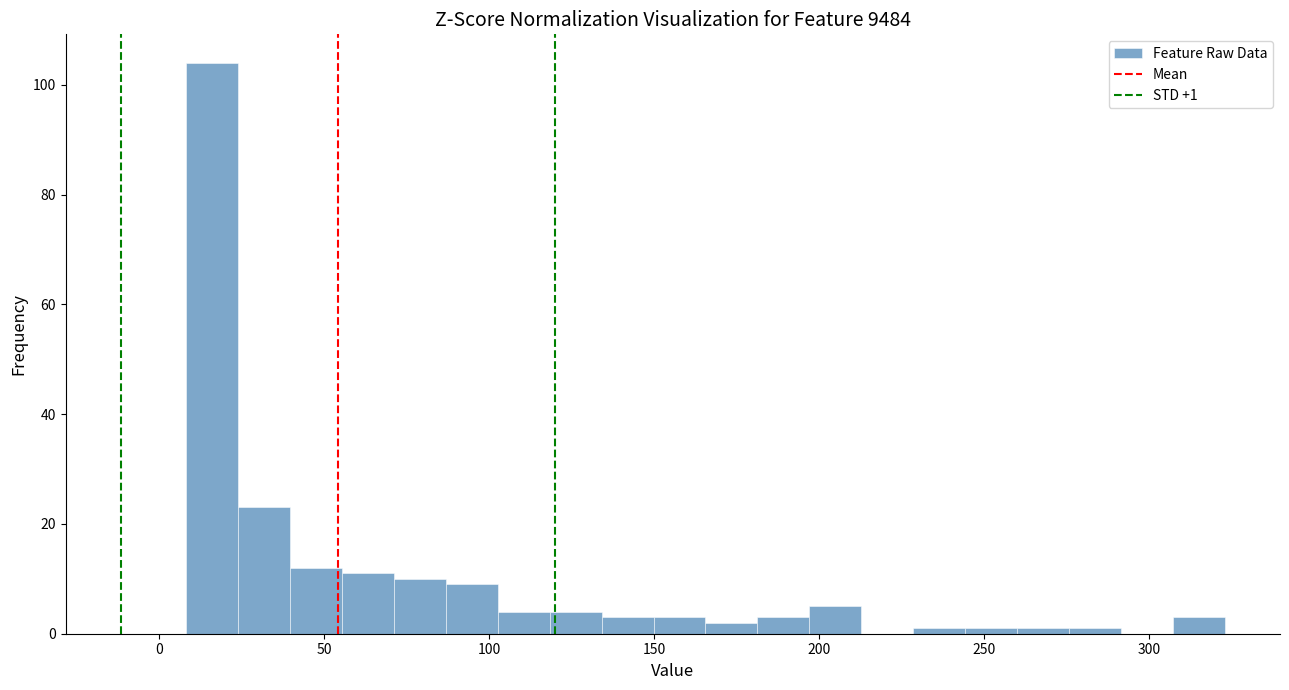

Around what value on the x-axis is the tallest bar? Give the approximate position of its centre, as read against the axis.

15